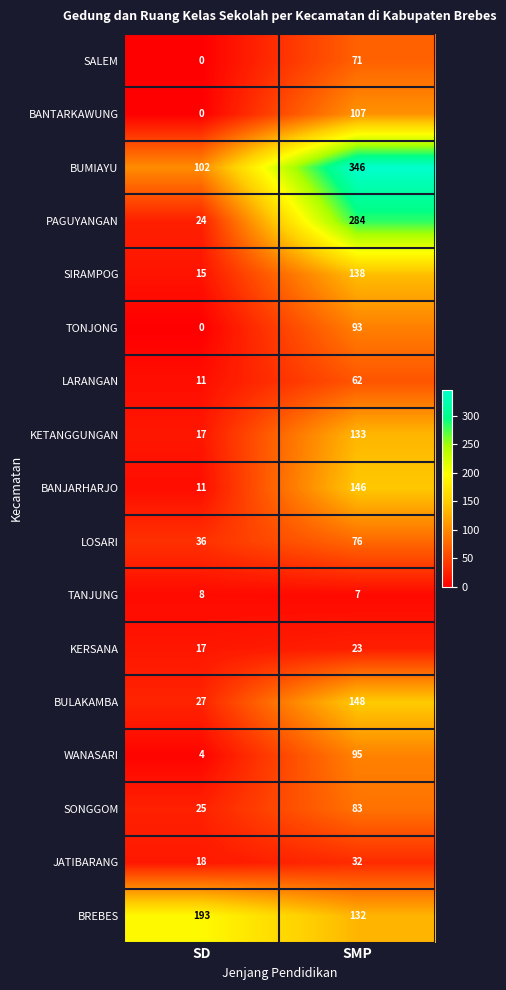

Rank the categories by LARANGAN value from lowest to highest.

SD, SMP